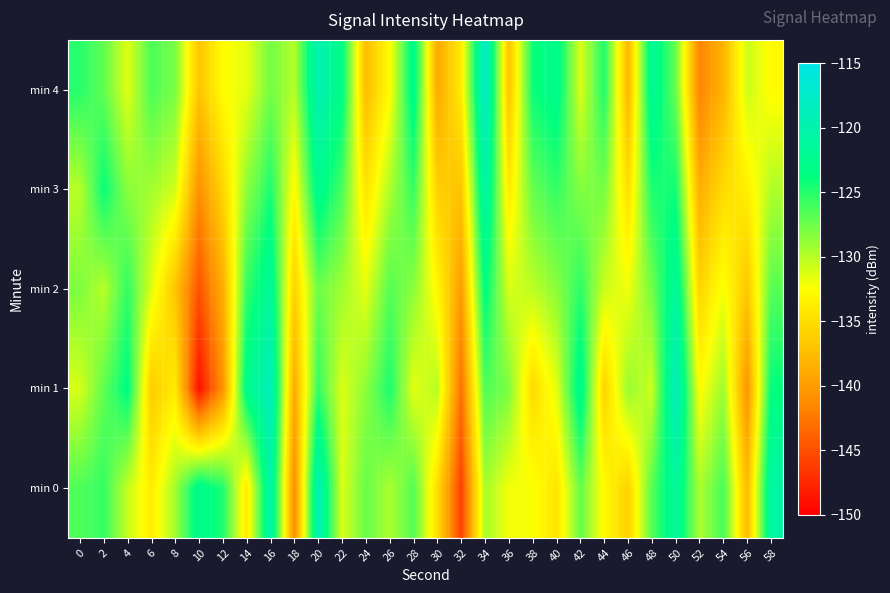

Reading left to right, extract all data points from this chart.

min 0: 0=-126.4	2=-125.6	4=-130.5	6=-133.9	8=-129.3	10=-122.4	12=-124.8	14=-134.1	16=-120.3	18=-141.1	20=-119.3	22=-131.3	24=-127.2	26=-129.7	28=-126.6	30=-135.0	32=-145.9	34=-129.4	36=-132.1	38=-132.2	40=-134.6	42=-127.2	44=-132.8	46=-135.9	48=-126.7	50=-121.3	52=-129.7	54=-126.1	56=-137.7	58=-120.8
min 1: 0=-131.1	2=-127.0	4=-123.4	6=-136.3	8=-133.9	10=-148.9	12=-140.6	14=-122.6	16=-118.7	18=-139.0	20=-125.4	22=-131.3	24=-128.5	26=-124.7	28=-131.6	30=-130.0	32=-142.9	34=-126.4	36=-128.1	38=-135.2	40=-131.6	42=-122.2	44=-135.8	46=-128.9	48=-130.7	50=-118.3	52=-132.7	54=-129.1	56=-140.7	58=-123.8
min 2: 0=-128.1	2=-130.0	4=-125.4	6=-131.3	8=-136.9	10=-144.9	12=-138.6	14=-125.6	16=-121.7	18=-136.0	20=-127.4	22=-129.3	24=-131.5	26=-126.7	28=-128.6	30=-133.0	32=-139.9	34=-123.4	36=-131.1	38=-130.2	40=-128.6	42=-125.2	44=-130.8	46=-131.9	48=-127.7	50=-121.3	52=-135.7	54=-132.1	56=-136.7	58=-126.8
min 3: 0=-130.1	2=-124.0	4=-128.4	6=-129.3	8=-130.9	10=-140.9	12=-135.6	14=-128.6	16=-124.7	18=-133.0	20=-122.4	22=-126.3	24=-134.5	26=-129.7	28=-125.6	30=-136.0	32=-136.9	34=-120.4	36=-134.1	38=-127.2	40=-125.6	42=-128.2	44=-127.8	46=-134.9	48=-124.7	50=-124.3	52=-138.7	54=-135.1	56=-133.7	58=-129.8
min 4: 0=-125.1	2=-127.0	4=-131.4	6=-126.3	8=-127.9	10=-136.9	12=-132.6	14=-131.6	16=-127.7	18=-130.0	20=-119.4	22=-123.3	24=-137.5	26=-132.7	28=-122.6	30=-139.0	32=-133.9	34=-117.4	36=-137.1	38=-124.2	40=-122.6	42=-131.2	44=-124.8	46=-137.9	48=-121.7	50=-127.3	52=-141.7	54=-138.1	56=-130.7	58=-132.8